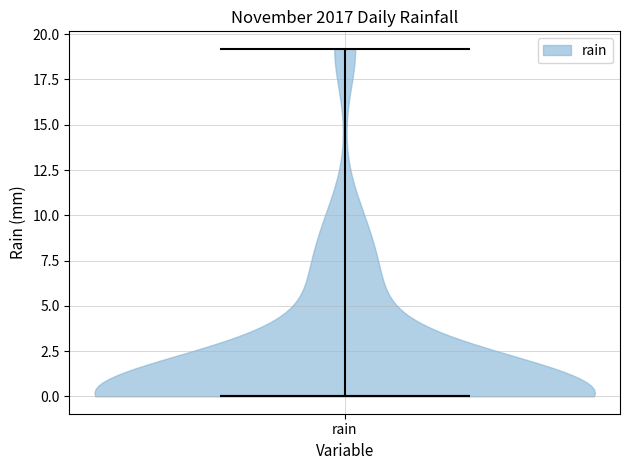

Read this violin plot against the y-axis: where its median line is, and the lowest and highest points the violin reaches. The values are not printed on the chart, so give them approximately, as read against the axis.

median line 0, lowest point 0, highest point 19